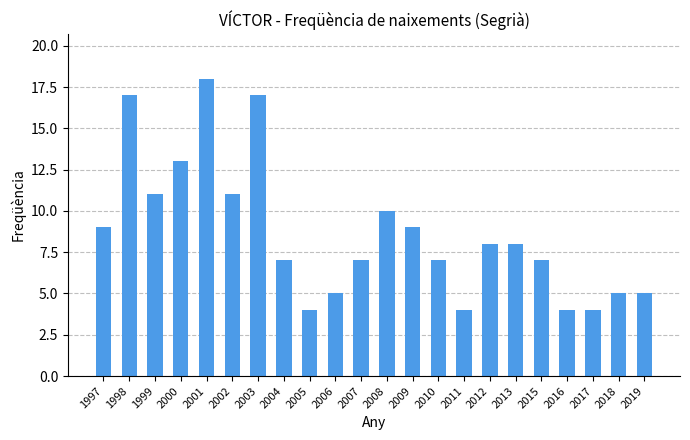

What is the difference between the maximum and minimum values?

14